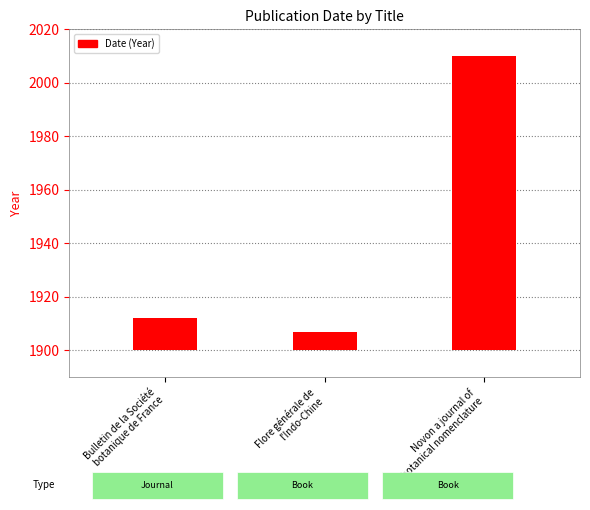

Which has a higher value, Novon a journal of
botanical nomenclature or Bulletin de la Société
botanique de France?

Novon a journal of
botanical nomenclature